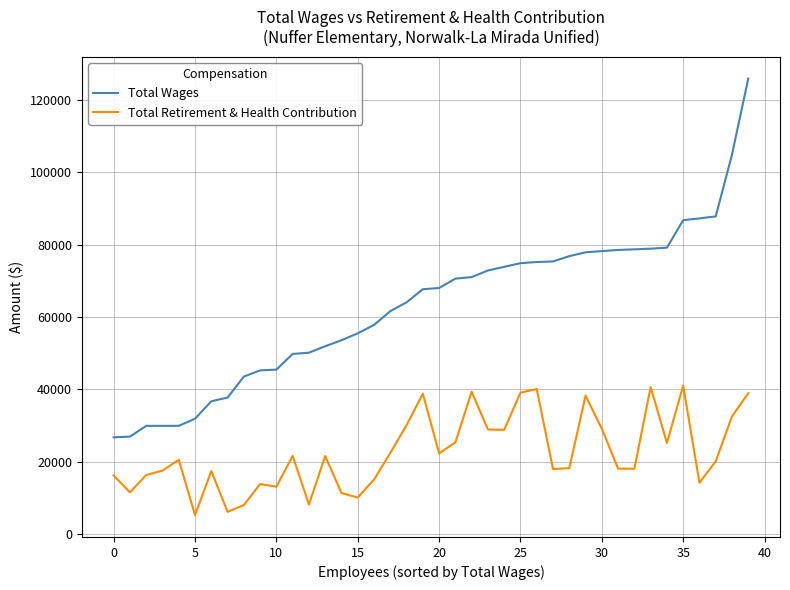

Which series has the widest spread of values?

Total Wages